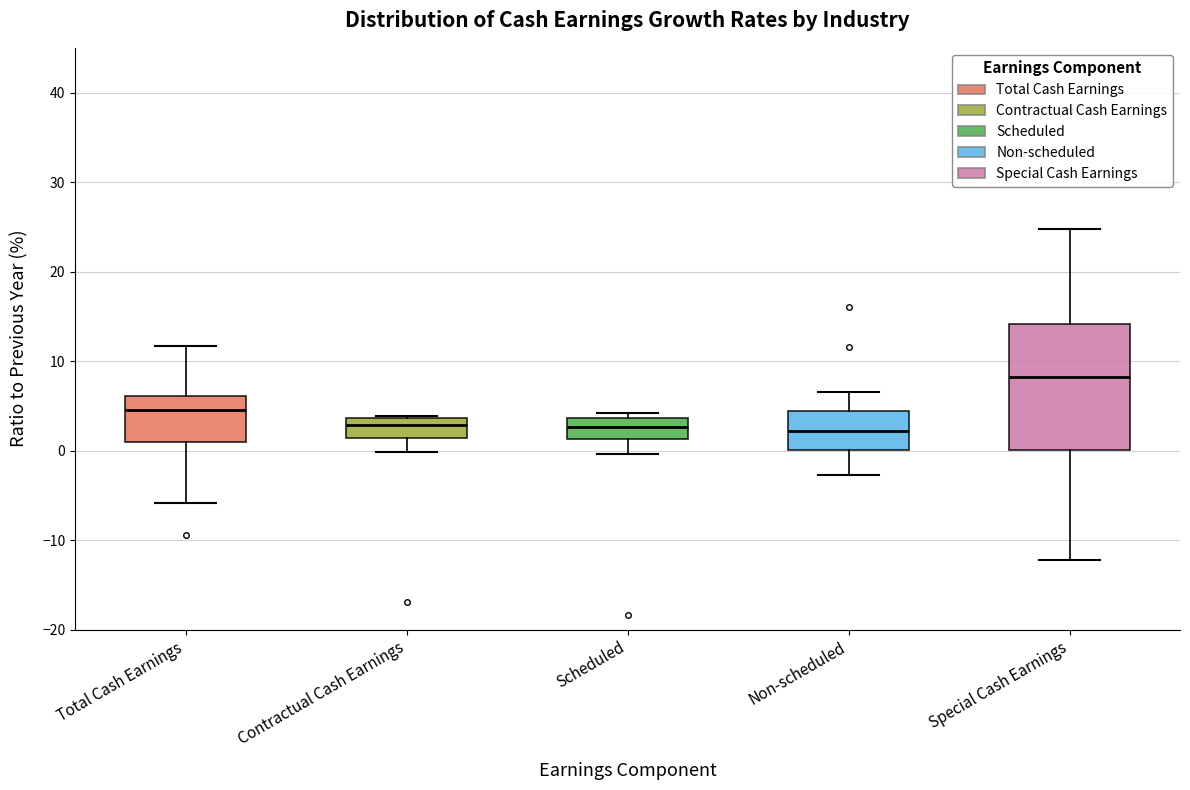

Where does the median line of the box for Scheduled sit on the y-axis? The values are not printed on the chart, so give them approximately, as read against the axis.

3